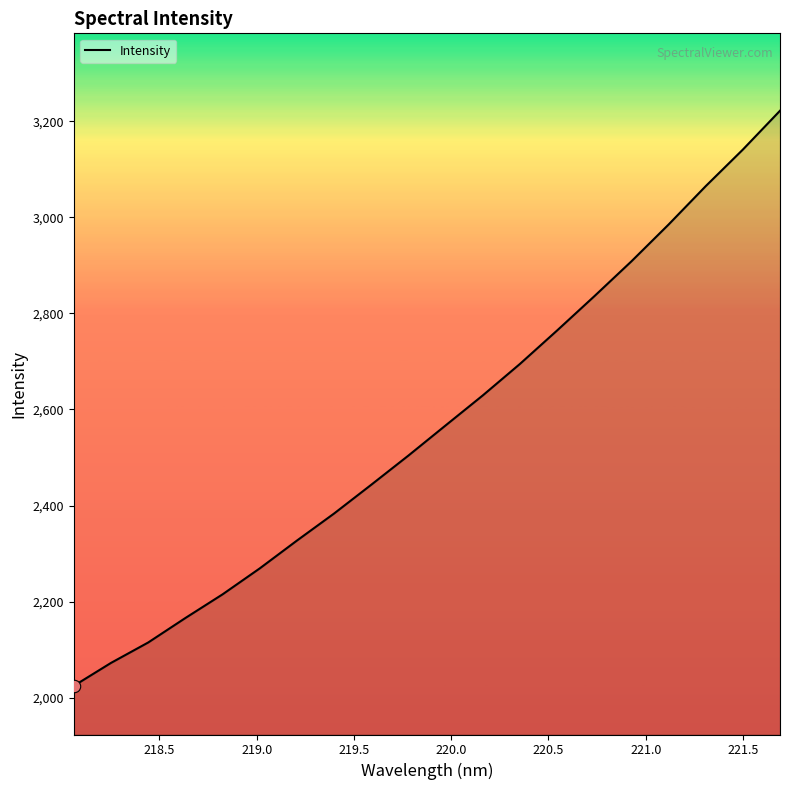

What is the maximum value shown in the chart?

3221.9